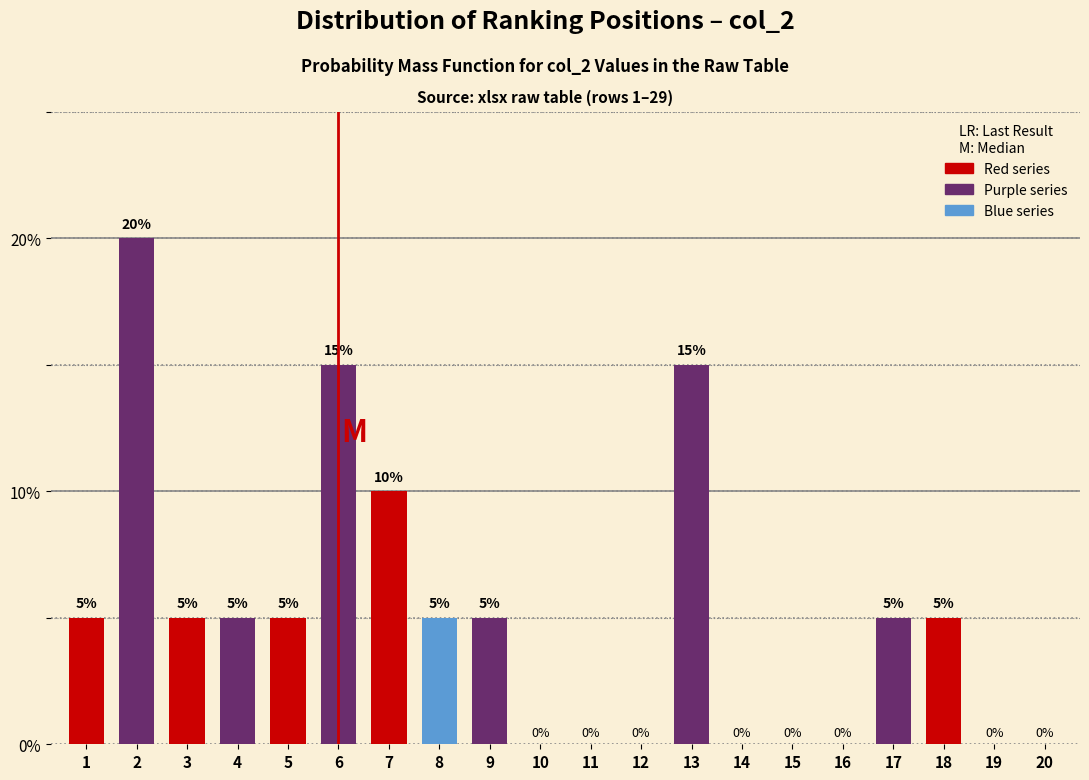

Reading right to left, extract all data points from this chart.

20=0	19=0	18=5	17=5	16=0	15=0	14=0	13=15	12=0	11=0	10=0	9=5	8=5	7=10	6=15	5=5	4=5	3=5	2=20	1=5